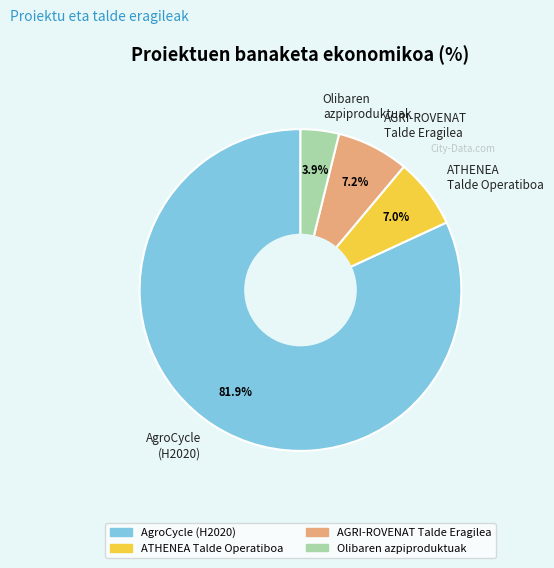

Approximately how many times larger is the value at ATHENEA Talde Operatiboa compared to AGRI-ROVENAT Talde Eragilea?

1.0